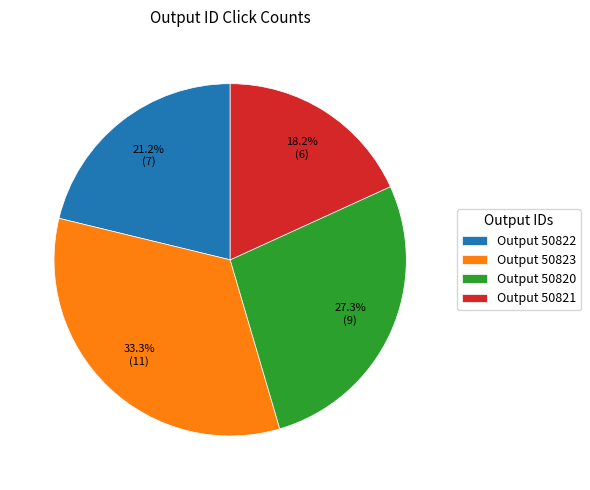

What is the smallest slice in the pie chart?

Output 50821